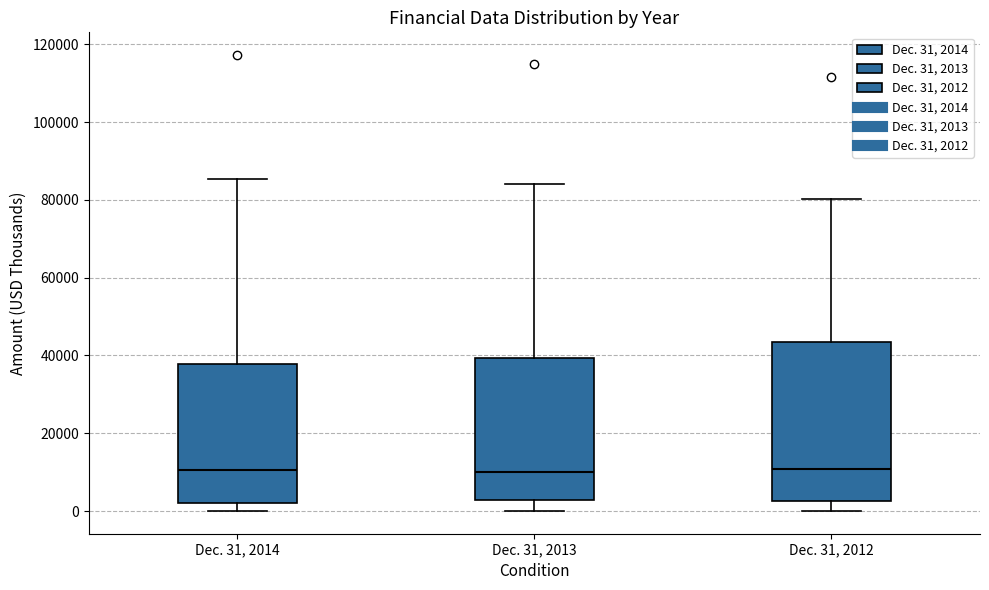

Reading left to right, read every box against the y-axis: the position of its median line, the range the box covers, and the ends of its whiskers. The values are not printed on the chart, so give them approximately, as read against the axis.

Dec. 31, 2014: median 10000, box 2000 to 38000, whiskers 0 to 86000
Dec. 31, 2013: median 10000, box 2000 to 40000, whiskers 0 to 84000
Dec. 31, 2012: median 10000, box 2000 to 44000, whiskers 0 to 80000